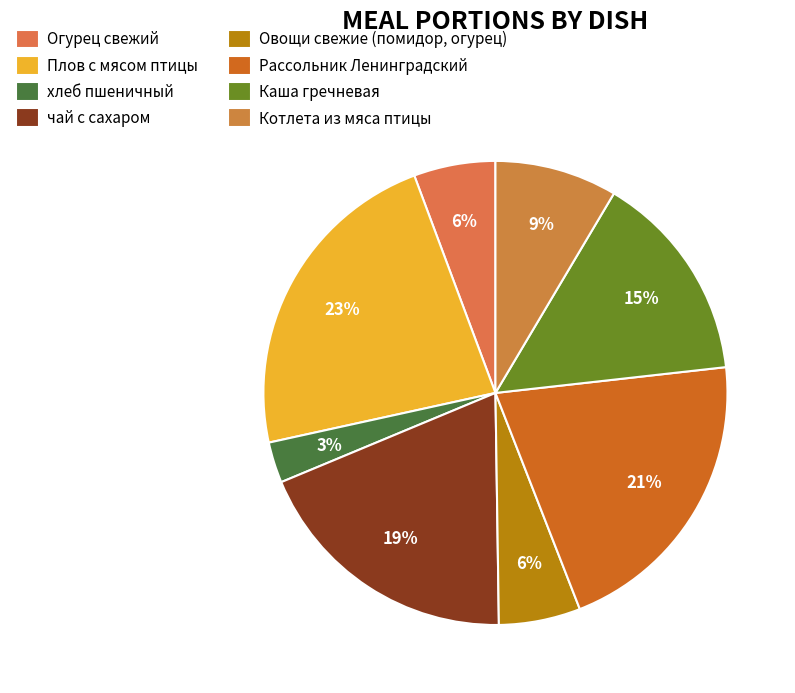

Does any single category account for the majority?

No